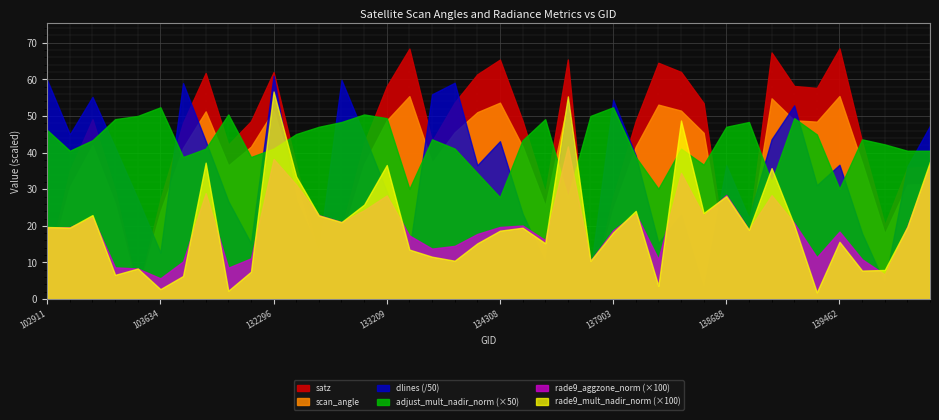

True or false: rade9_aggzone_norm and satz intersect in this chart.

False